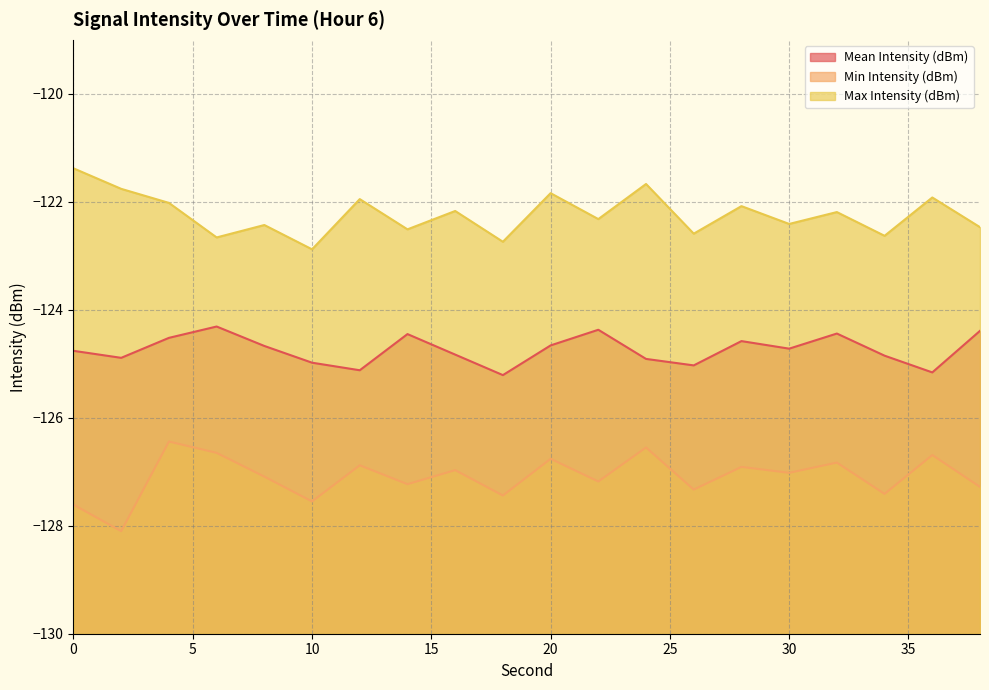

What is the difference between the highest and lowest values at 18?

4.7